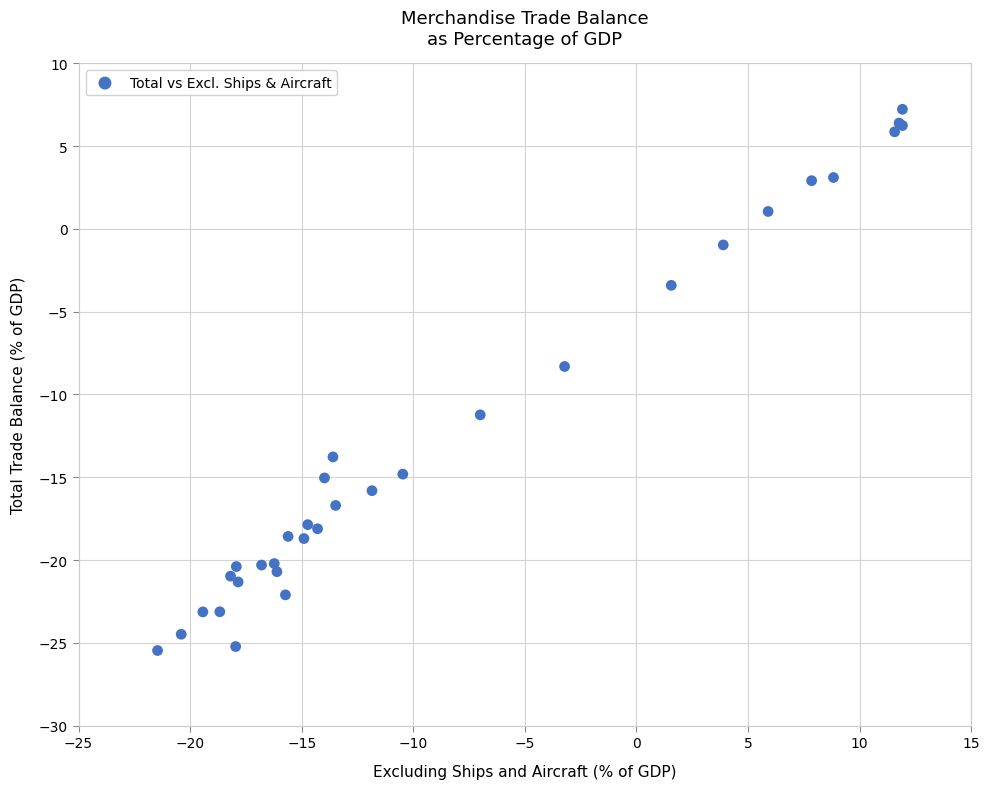

What Y value in the scatter plot is closest to -9?

-8.3